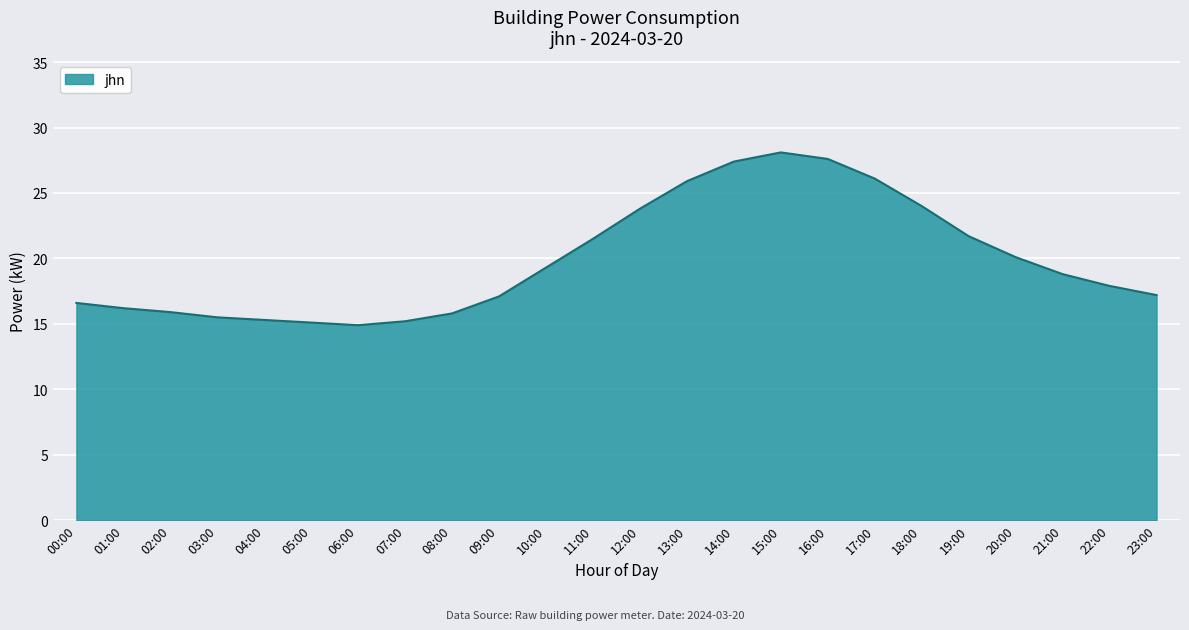

Is it true that the value at 21:00 is 7.8?

False